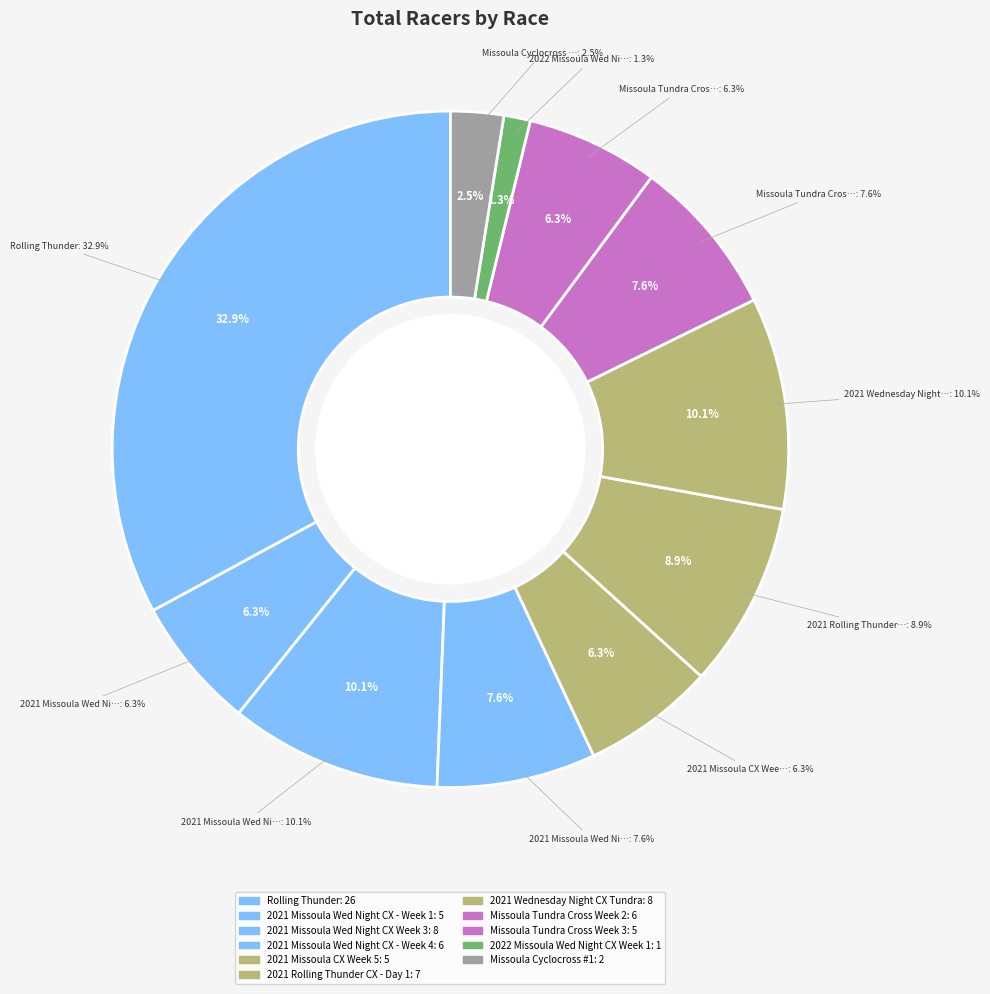

Between 2021 Missoula Wed Night CX - Week 1 and 2021 Wednesday Night CX Tundra, which is larger?

2021 Wednesday Night CX Tundra